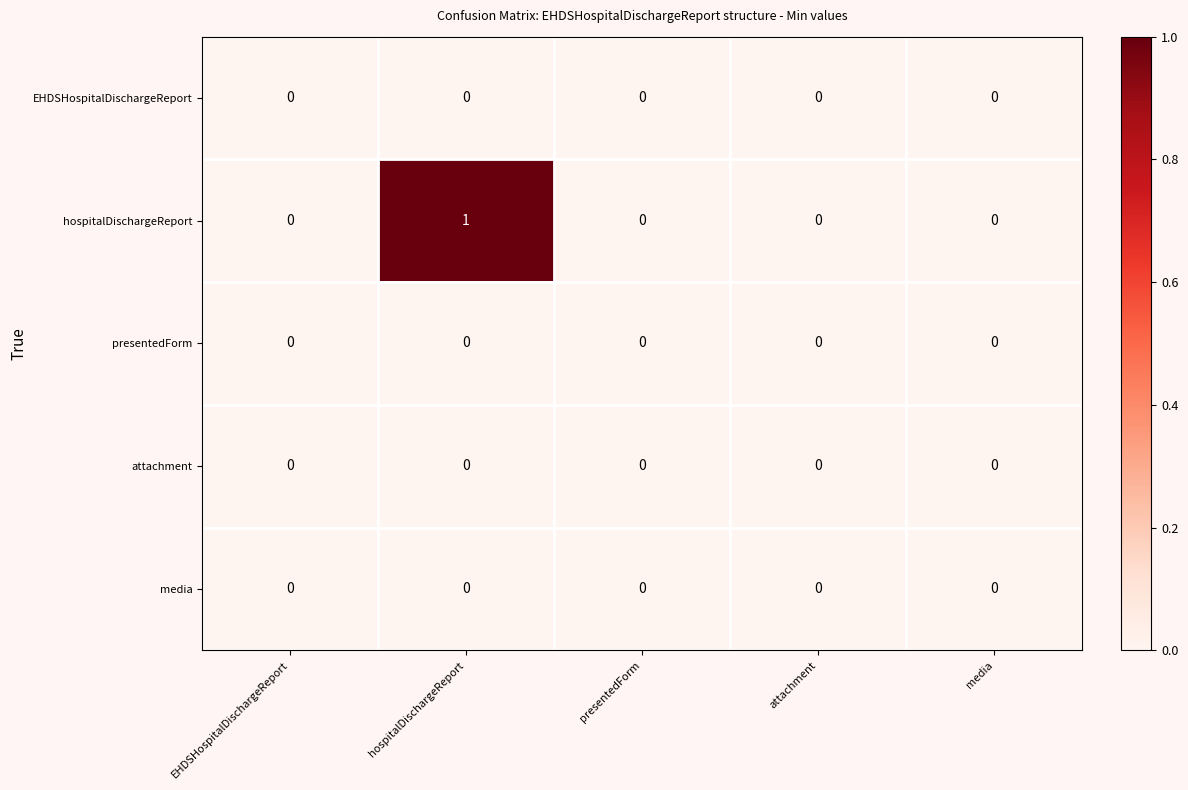

Reading left to right, transcribe all the data shown in this chart.

EHDSHospitalDischargeReport: EHDSHospitalDischargeReport=0	hospitalDischargeReport=0	presentedForm=0	attachment=0	media=0
hospitalDischargeReport: EHDSHospitalDischargeReport=0	hospitalDischargeReport=1	presentedForm=0	attachment=0	media=0
presentedForm: EHDSHospitalDischargeReport=0	hospitalDischargeReport=0	presentedForm=0	attachment=0	media=0
attachment: EHDSHospitalDischargeReport=0	hospitalDischargeReport=0	presentedForm=0	attachment=0	media=0
media: EHDSHospitalDischargeReport=0	hospitalDischargeReport=0	presentedForm=0	attachment=0	media=0